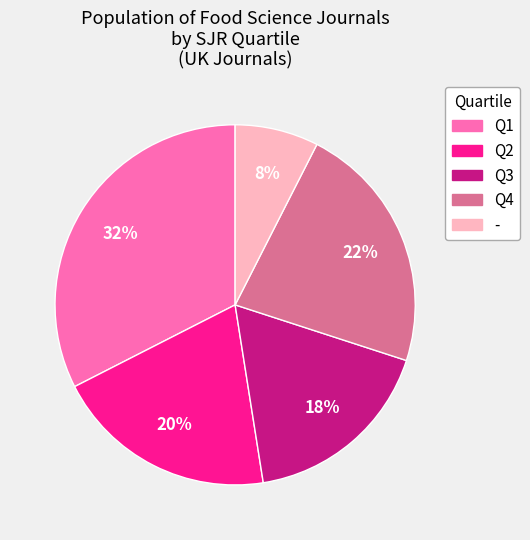

What percentage is the - slice, to the nearest percent?

8%